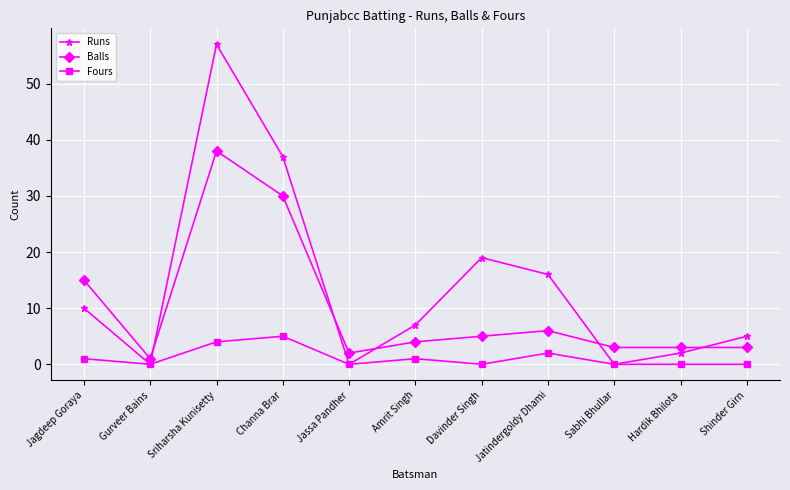

At which label does Runs reach its peak?

Sriharsha Kunisetty